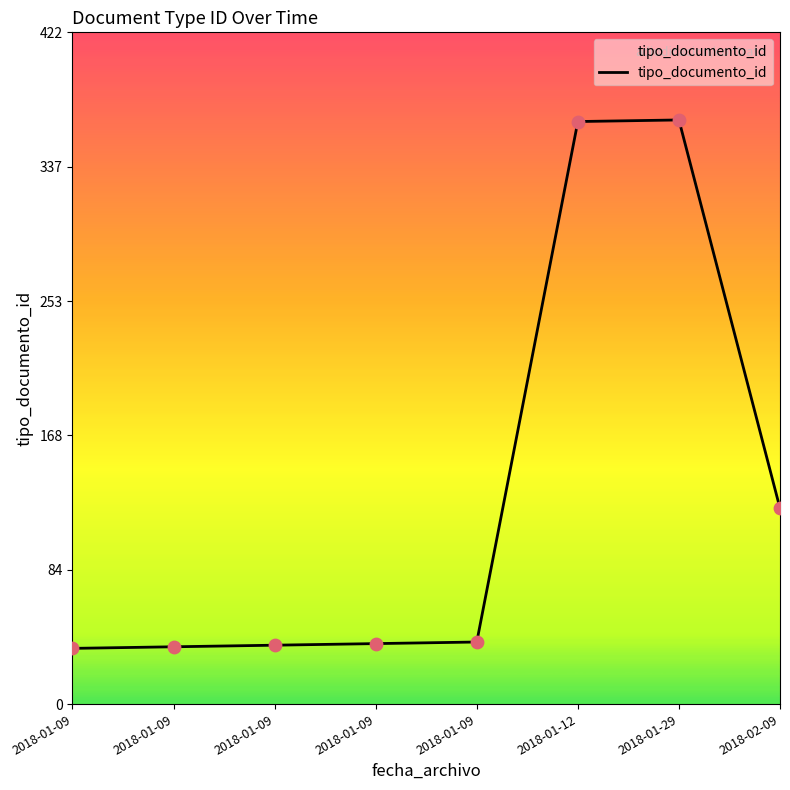

What is the change in value from 2018-01-29 to 2018-02-09?

-244